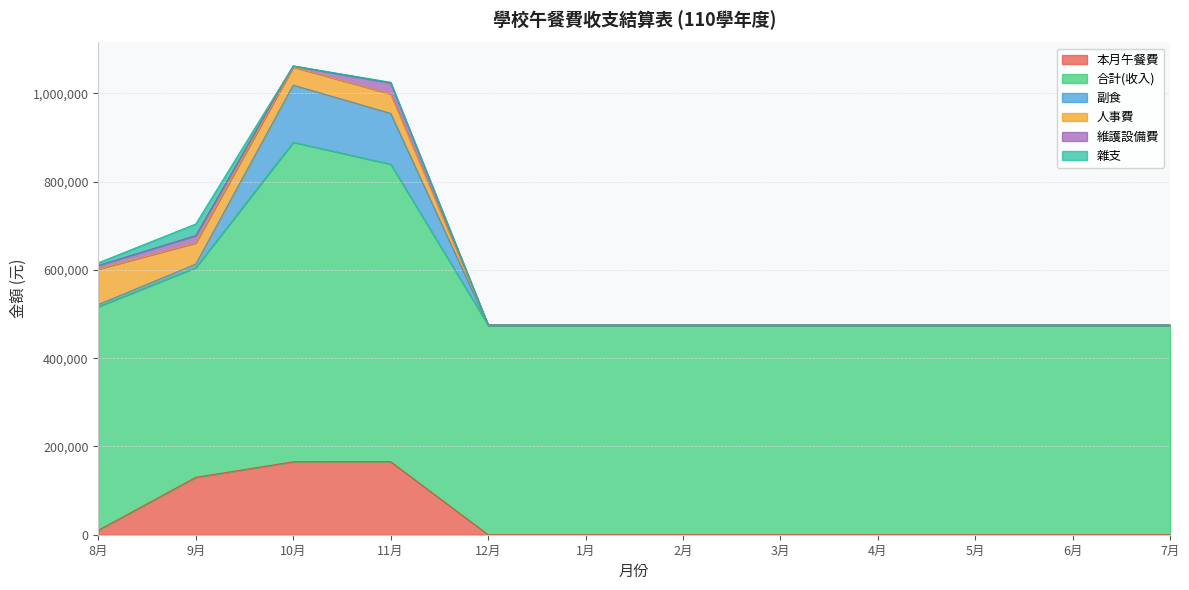

What is the value of the 本月午餐費 point at the 2nd from the left?

129920